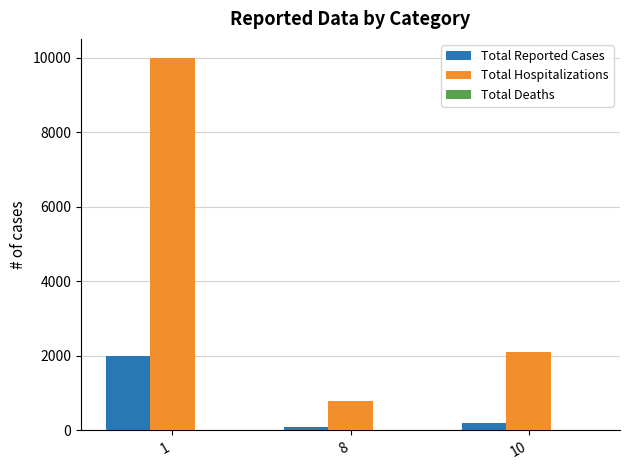

Which series changed the most between 1 and 8?

Total Hospitalizations